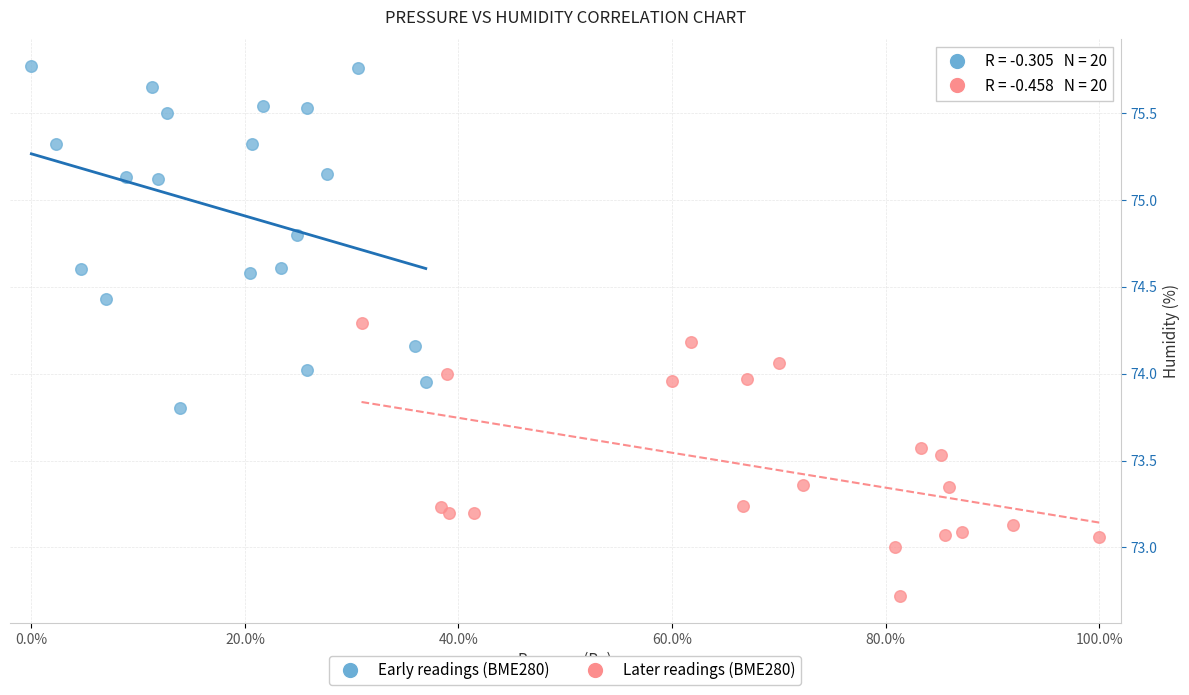

Which series reaches the minimum Y coordinate?

Later readings (BME280)